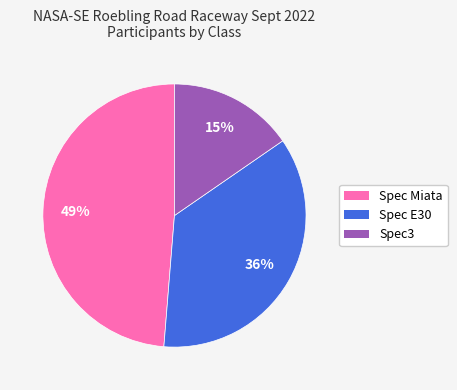

Which category has the biggest portion of the pie?

Spec Miata